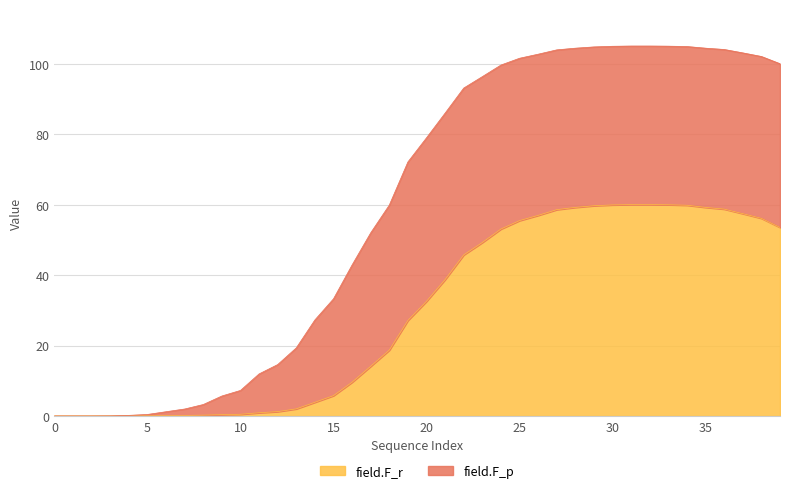

List the series in order of their peak value, highest first.

field.F_r, field.F_p